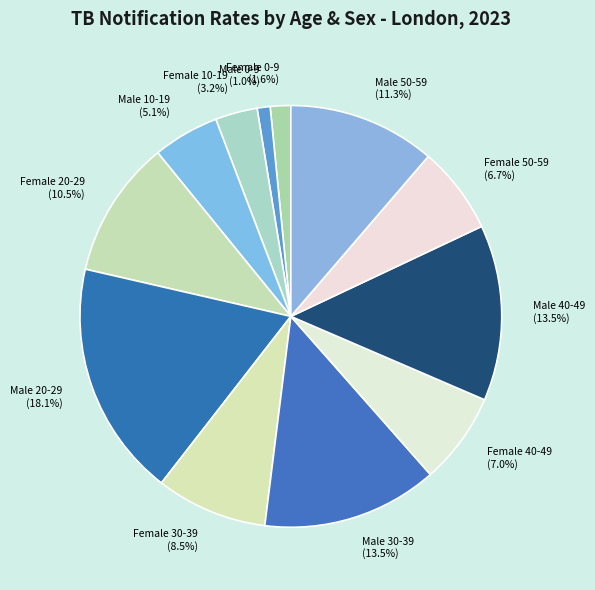

How many slices are in this pie chart?

12